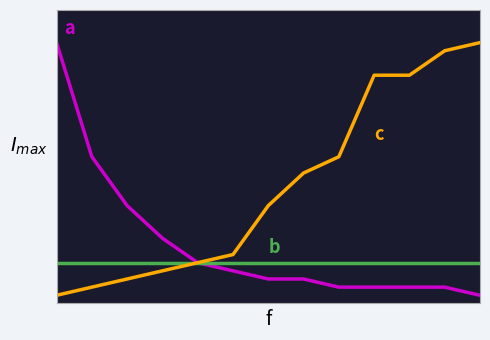

Reading right to left, list all the values displayed in this chart.

a: 0	1	1	1	1	2	2	3	4	7	11	17	31
b: 4	4	4	4	4	4	4	4	4	4	4	4	4
c: 31	30	27	27	17	15	11	5	4	3	2	1	0